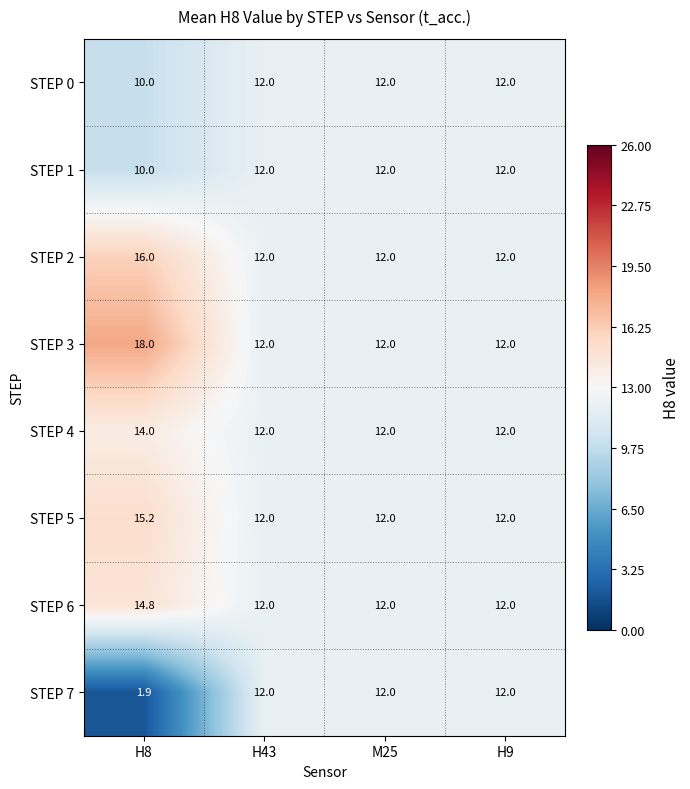

Is it true that STEP 1 equals 17.5 at H8?

False